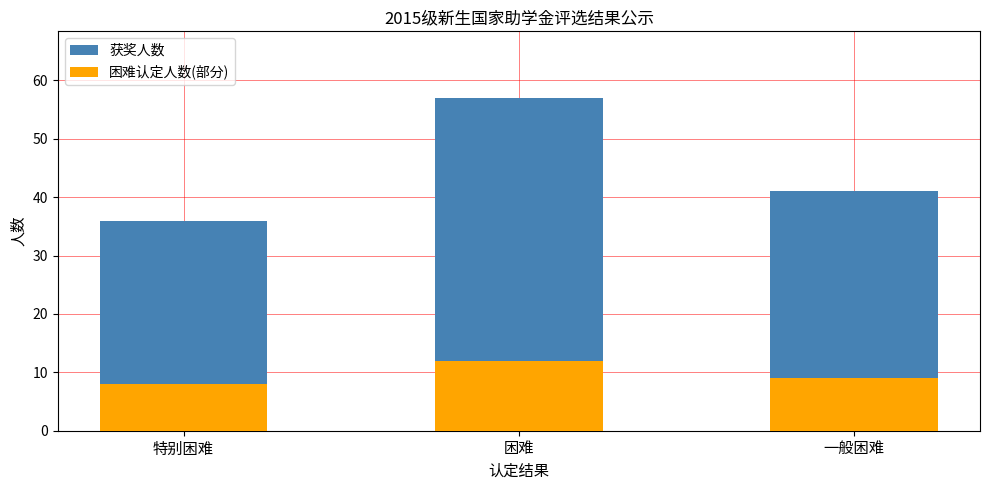

What is the difference between the 困难认定人数(部分) values at 一般困难 and 特别困难?

1